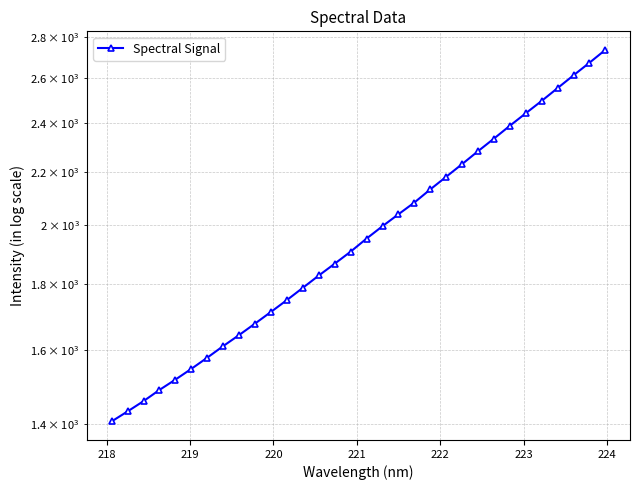

Is it true that the value at 21 is 977.0?

False